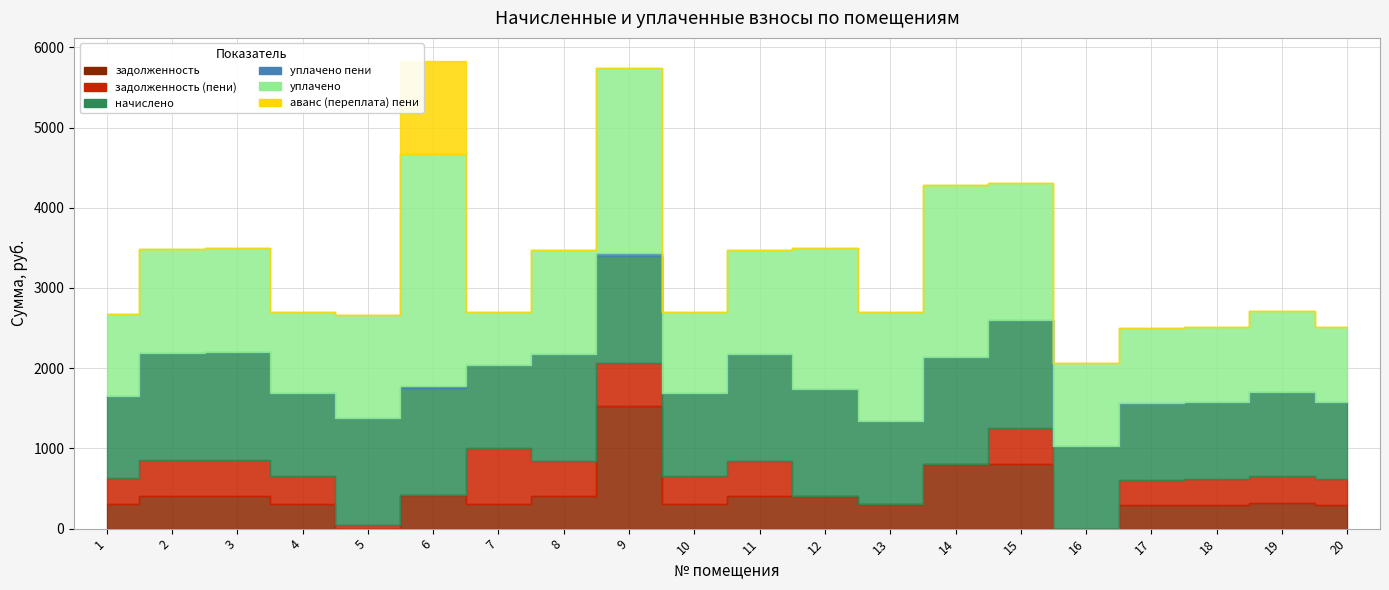

Does the chart have visible grid lines?

Yes